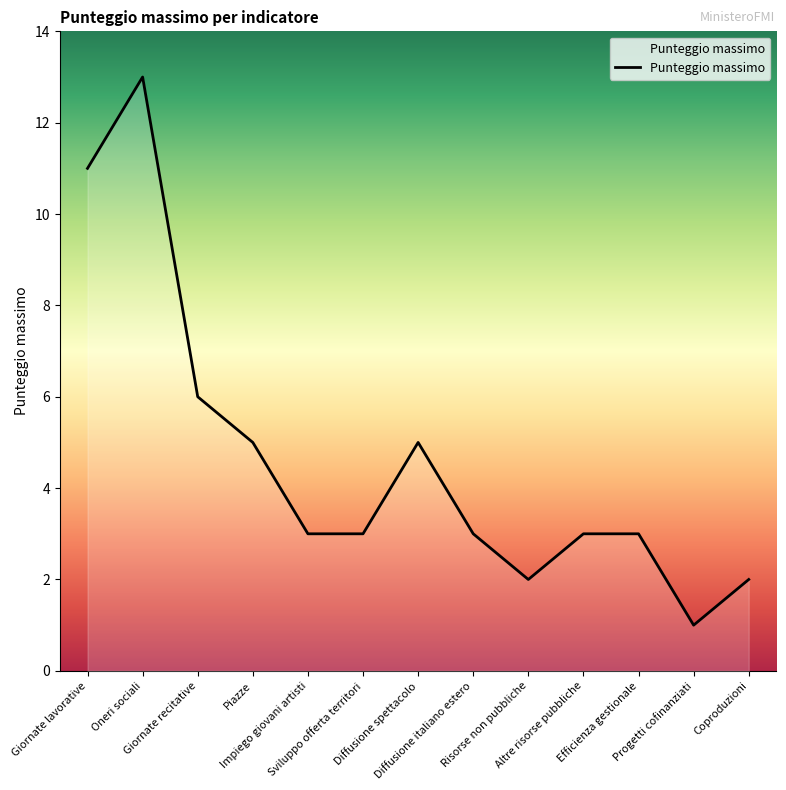

Reading left to right, list all the values displayed in this chart.

Giornate lavorative=11	Oneri sociali=13	Giornate recitative=6	Piazze=5	Impiego giovani artisti=3	Sviluppo offerta territori=3	Diffusione spettacolo=5	Diffusione italiano estero=3	Risorse non pubbliche=2	Altre risorse pubbliche=3	Efficienza gestionale=3	Progetti cofinanziati=1	Coproduzioni=2